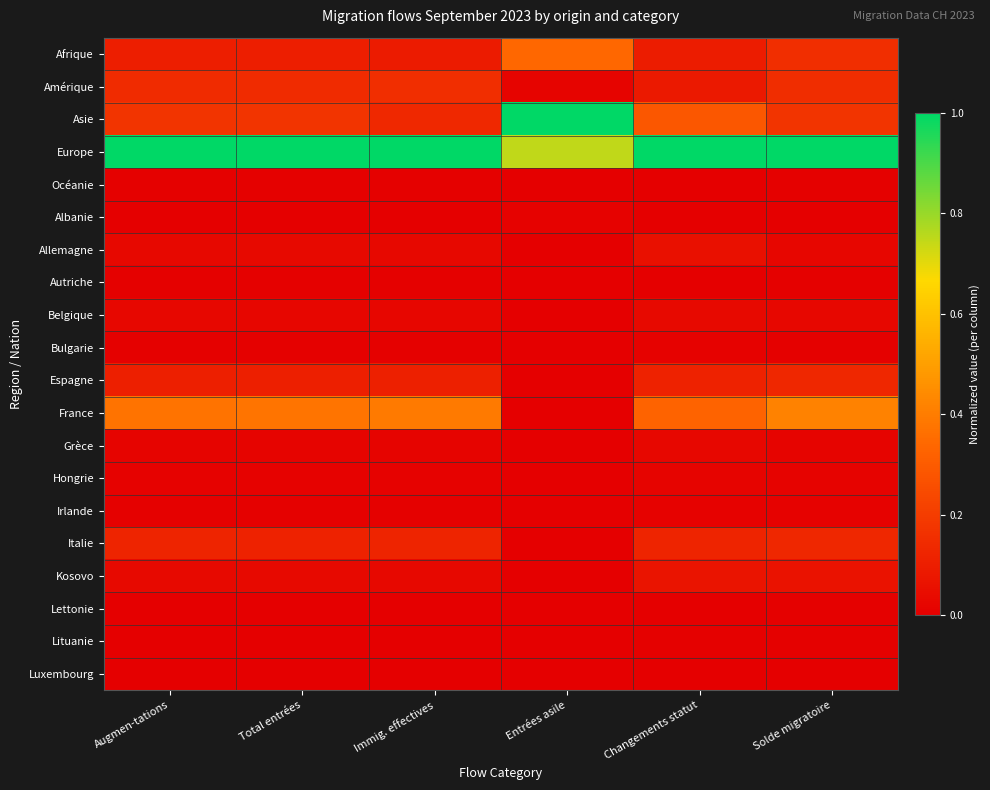

What is the spread (max minus min) of values at Augmen-tations?

1.0